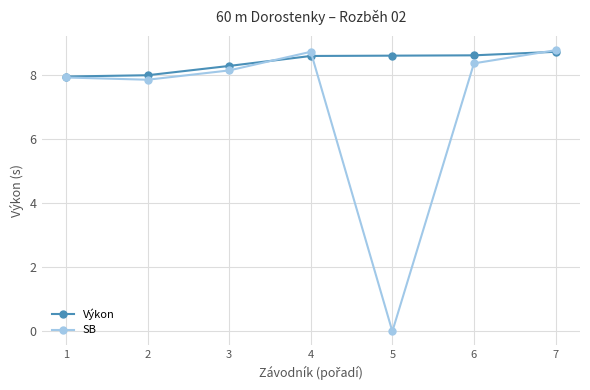

The value of Výkon at 3 is 13.6. True or false?

False